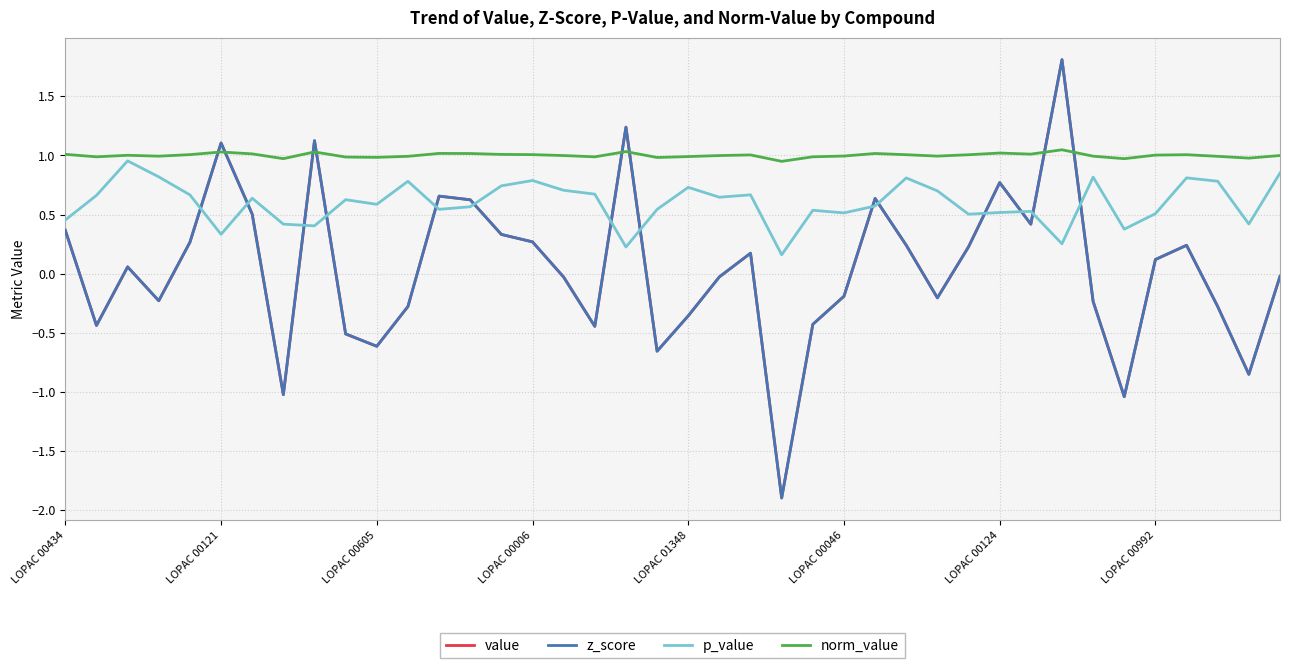

At how many categories does at least one series exceed 0?

40